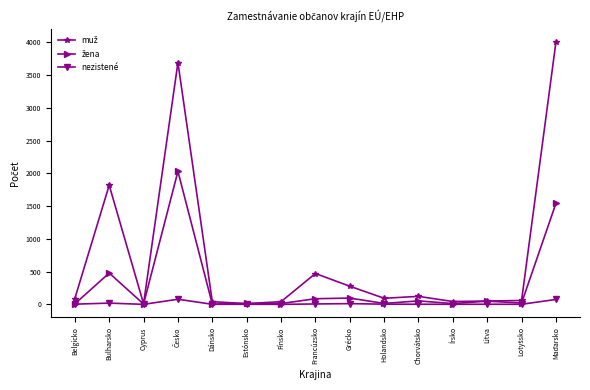

What is the maximum value shown in the chart?

4006